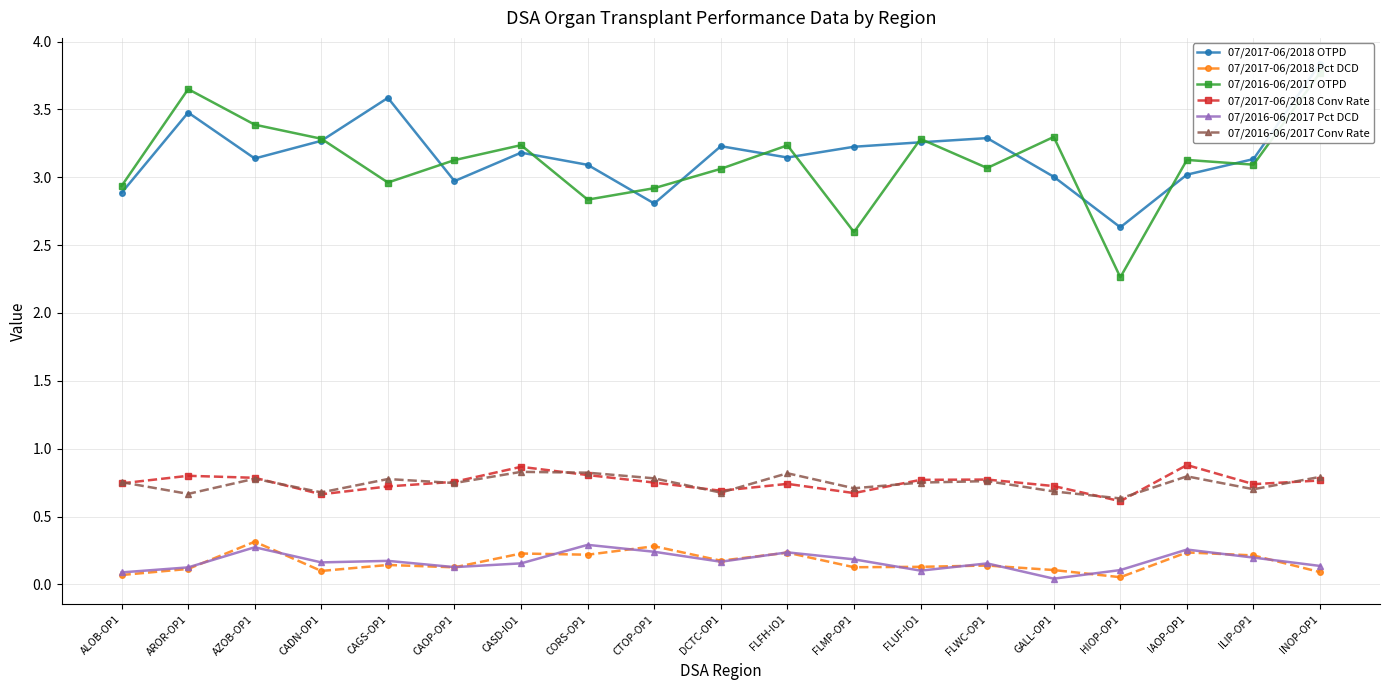

True or false: 07/2017-06/2018 OTPD and 07/2017-06/2018 Pct DCD cross at least once.

False